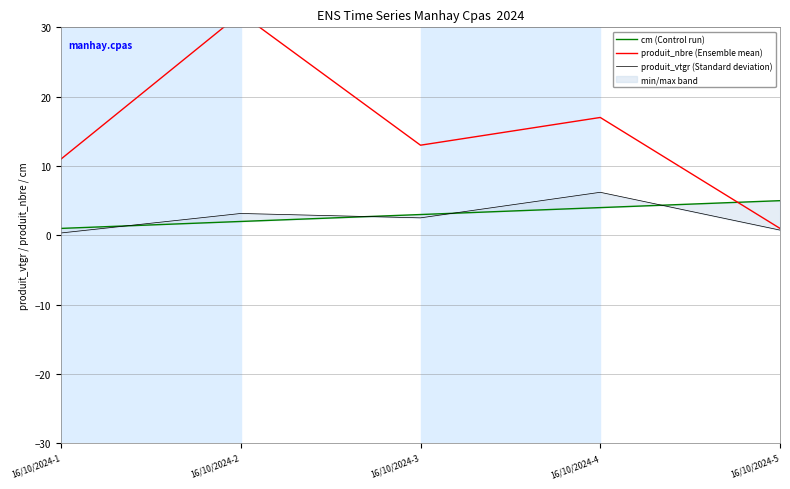

How many lines are shown in the chart?

3